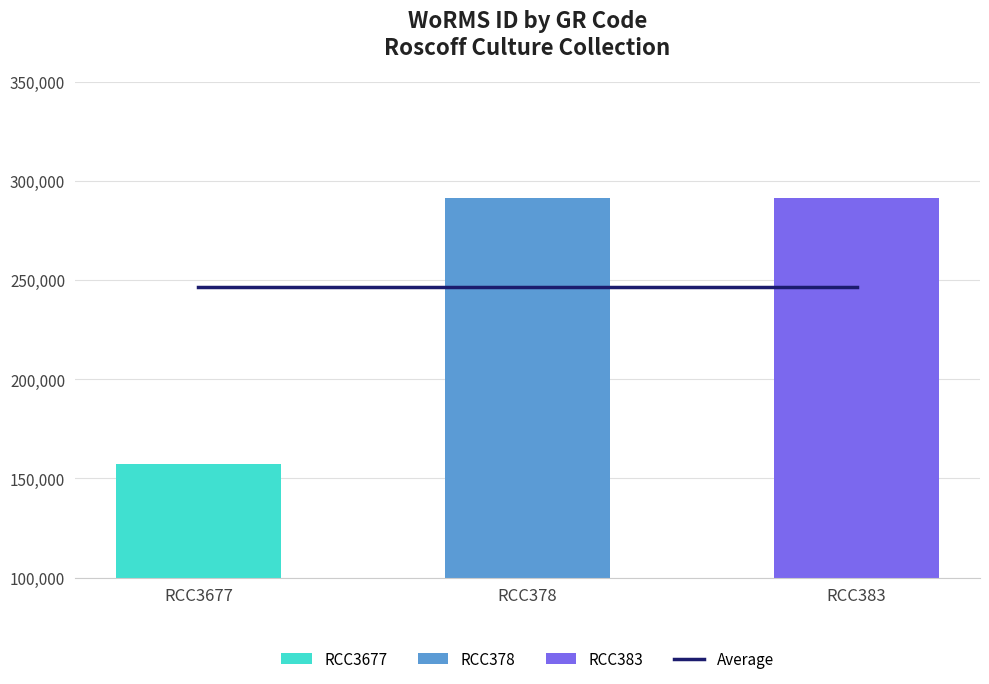

How many groups of bars are there?

3